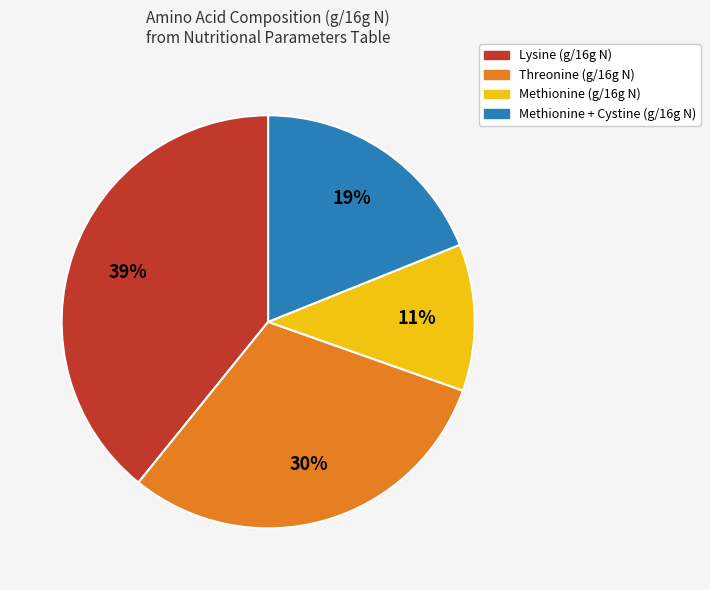

Is the sum of Threonine (g/16g N) and Methionine (g/16g N) greater than half?

No